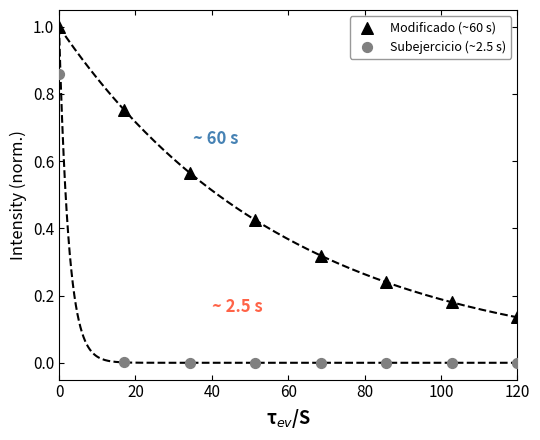

Which series reaches the minimum Y coordinate?

Subejercicio (~2.5 s)